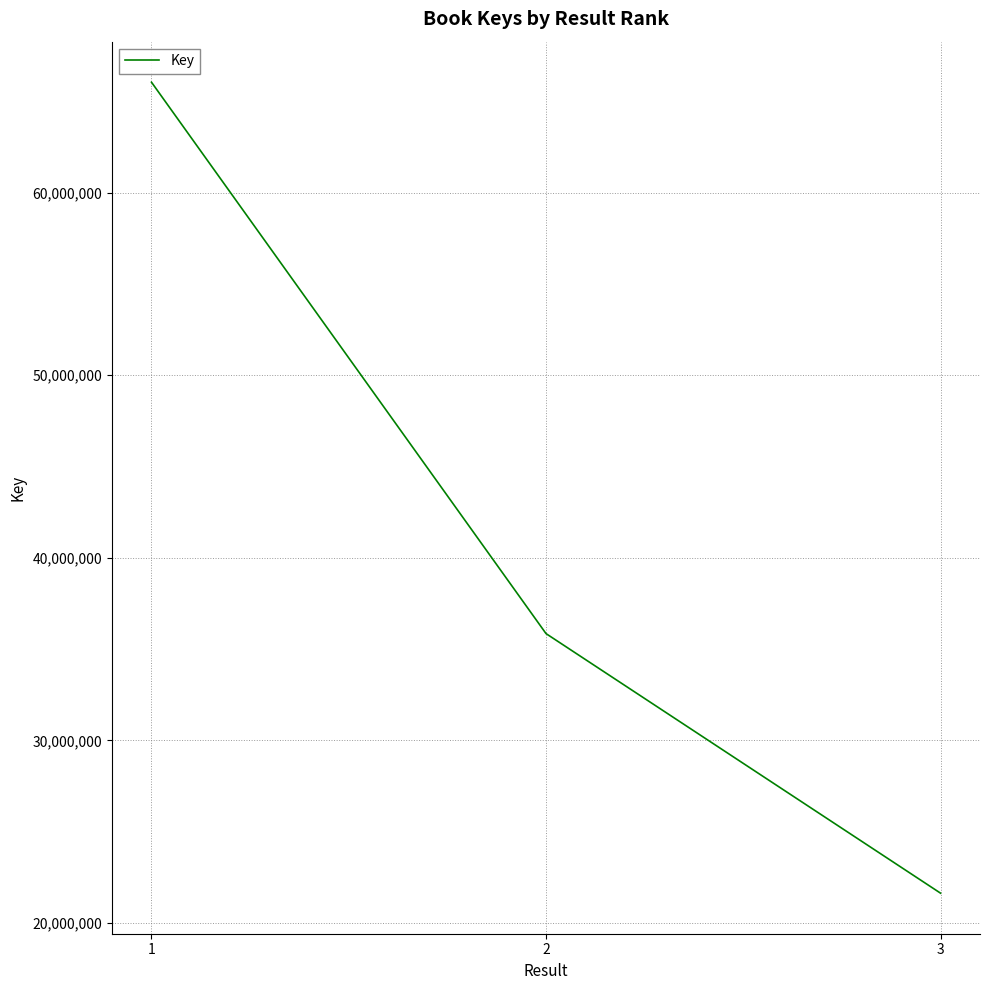

How many values are below 35850777?

1